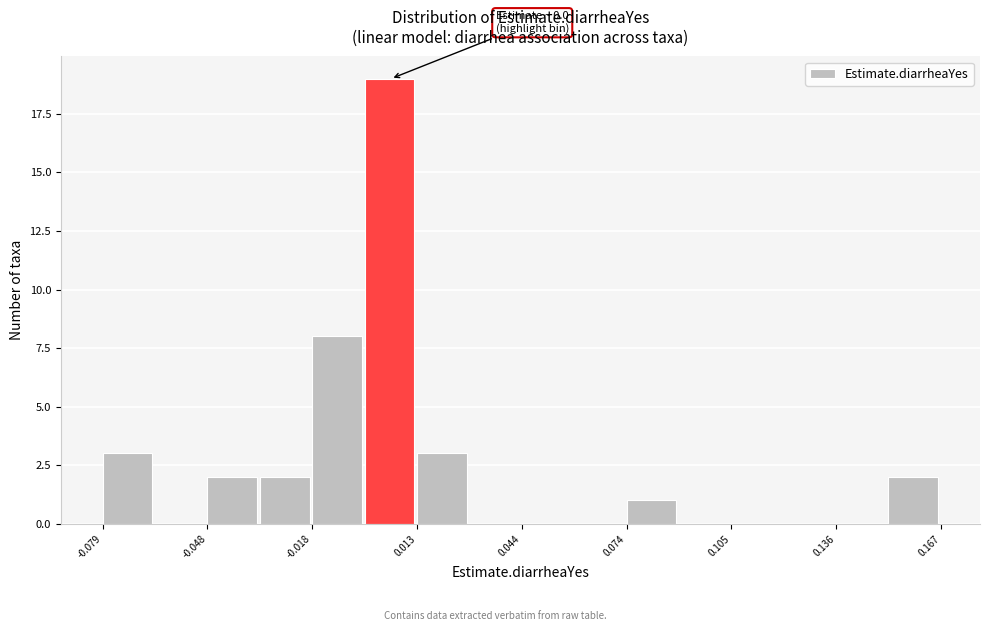

Read against the x-axis, roughly where is the centre of the tallest bar?

0.005